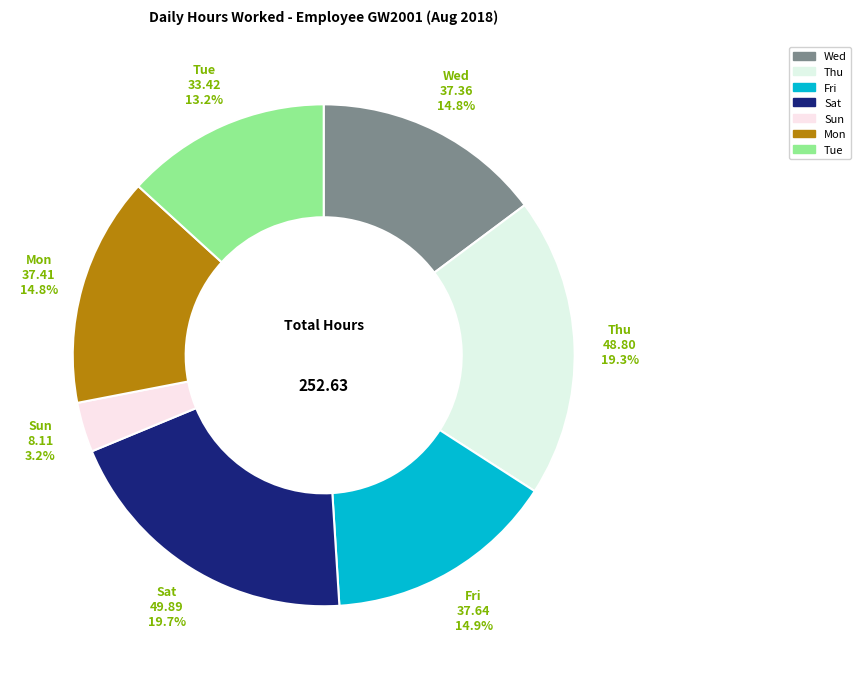

How many slices are in this pie chart?

7